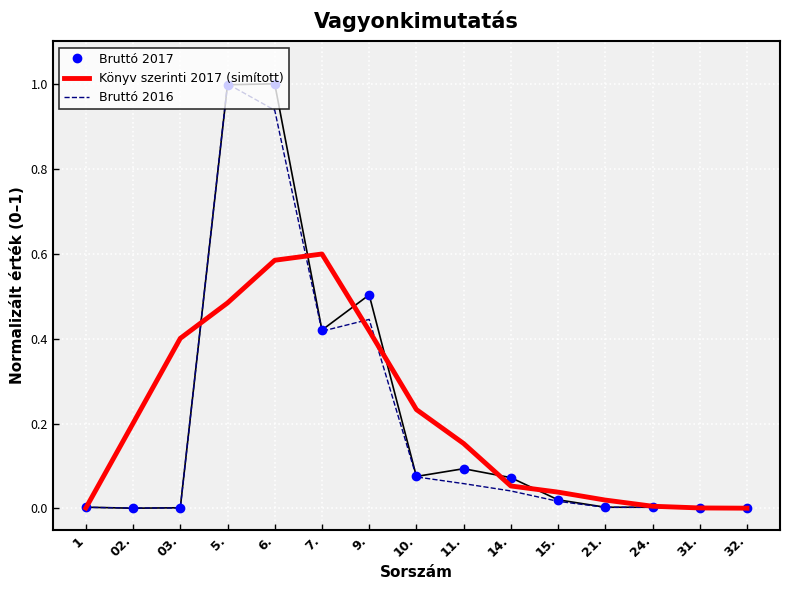

Is the value of Könyv szerinti 2017 (simított) at 6. greater than the value of Bruttó 2016 at 32.?

Yes